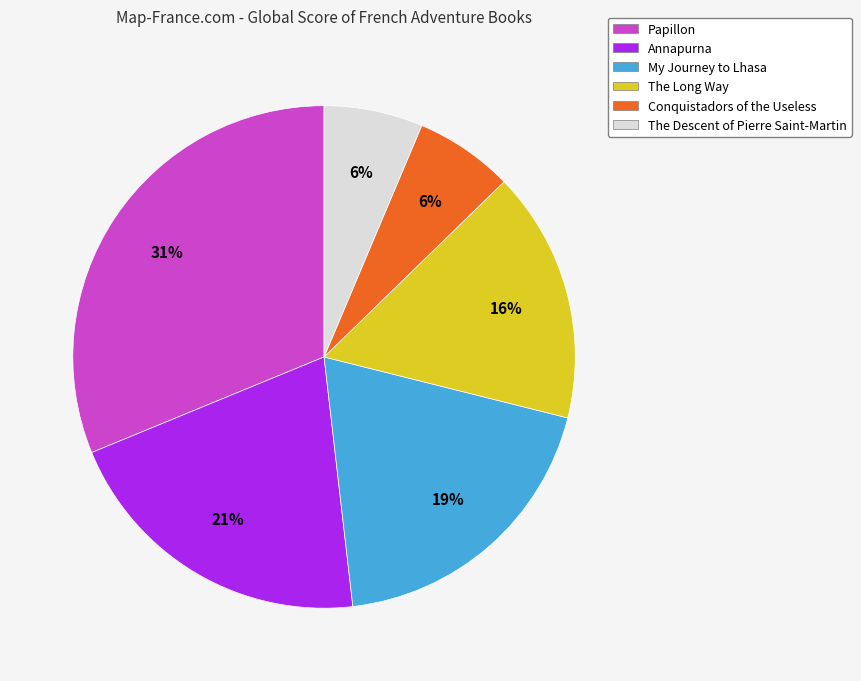

How many segments does this pie chart have?

6